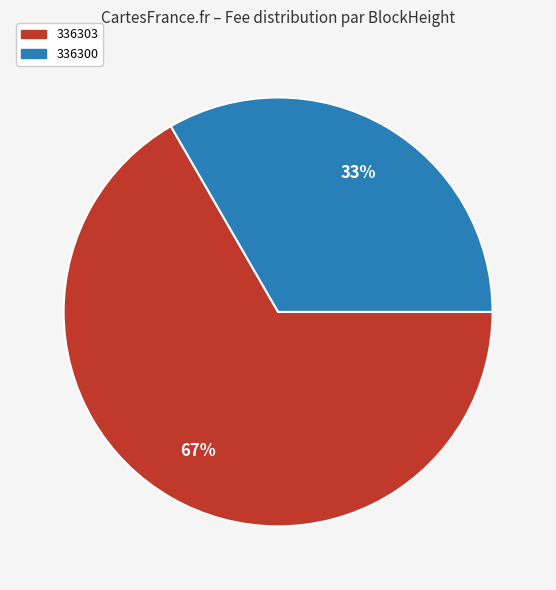

How many slices are in this pie chart?

2